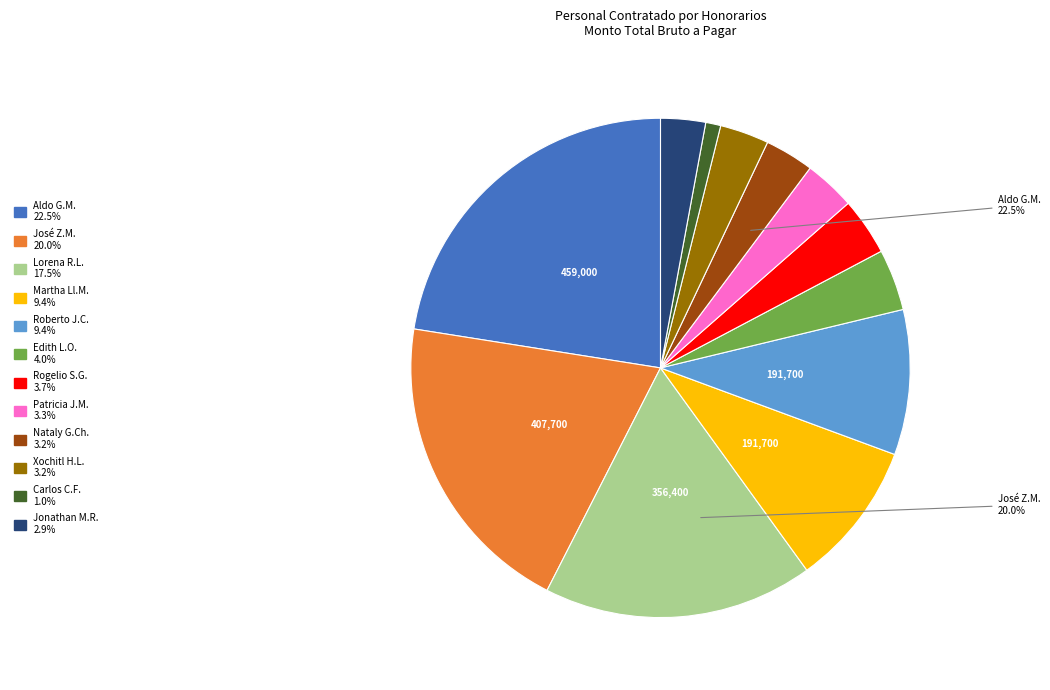

To the nearest percent, what is the difference between the Xochitl Hidalgo León and Rogelio Jaime Saavedra García slice percentages?

1%